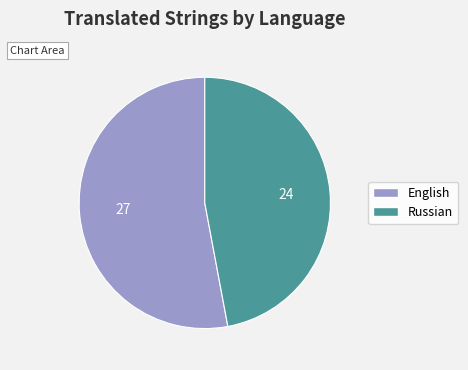

Between English and Russian, which is larger?

English